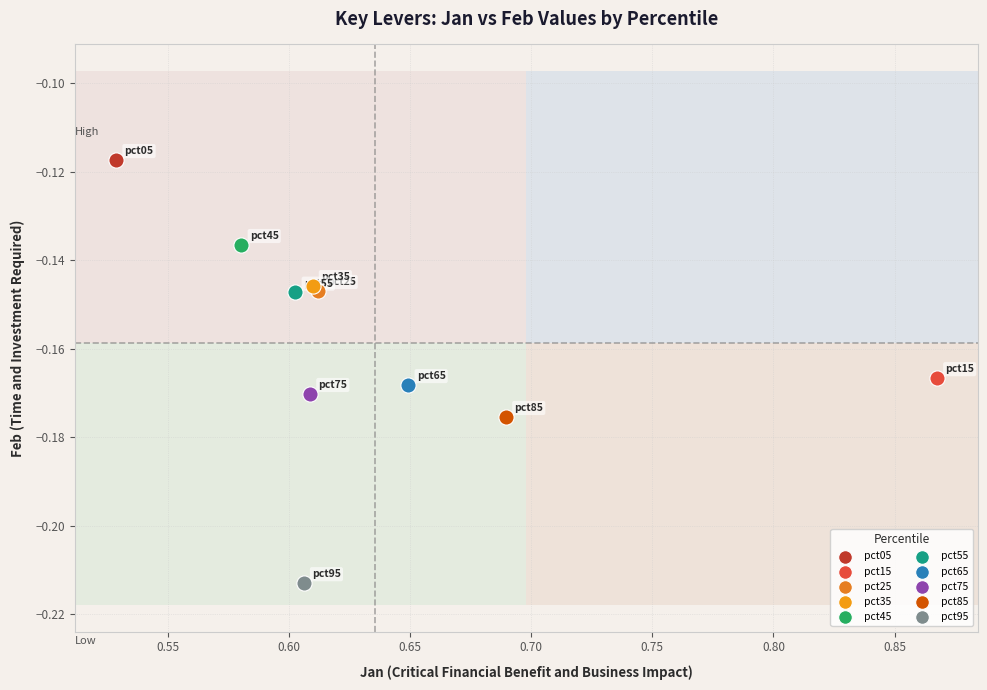

What are all the series names shown in the legend?

pct05, pct15, pct25, pct35, pct45, pct55, pct65, pct75, pct85, pct95